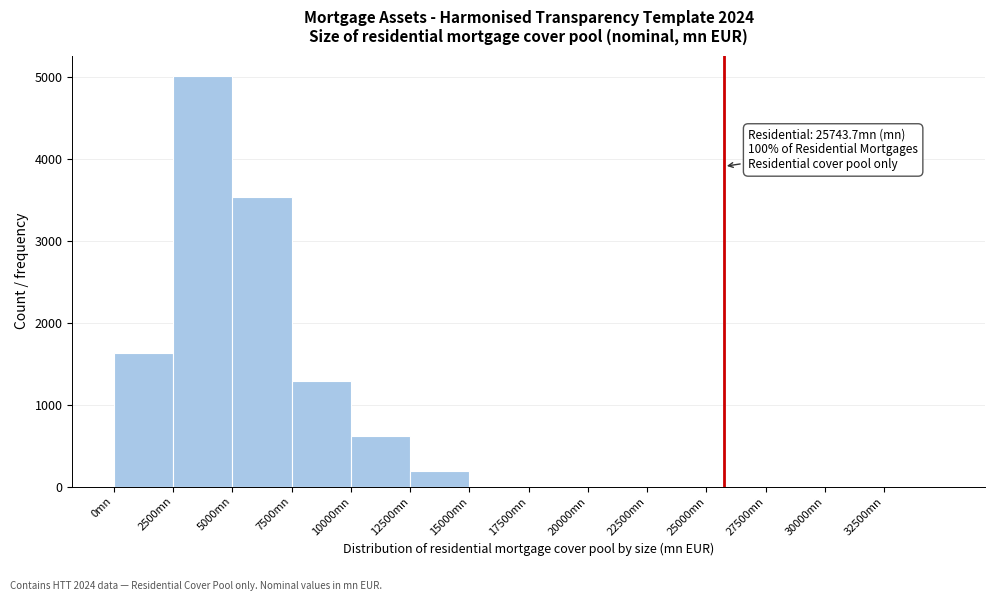

Which range on the x-axis has the tallest bar?

2500 to 5000